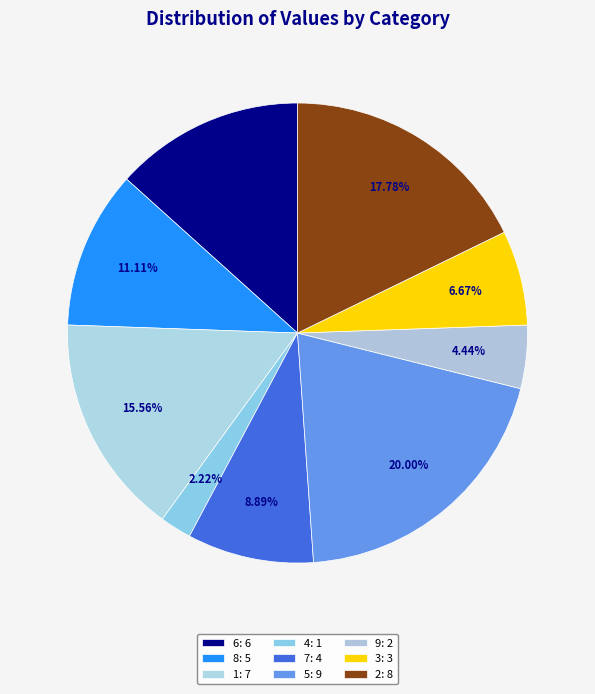

How many segments does this pie chart have?

9